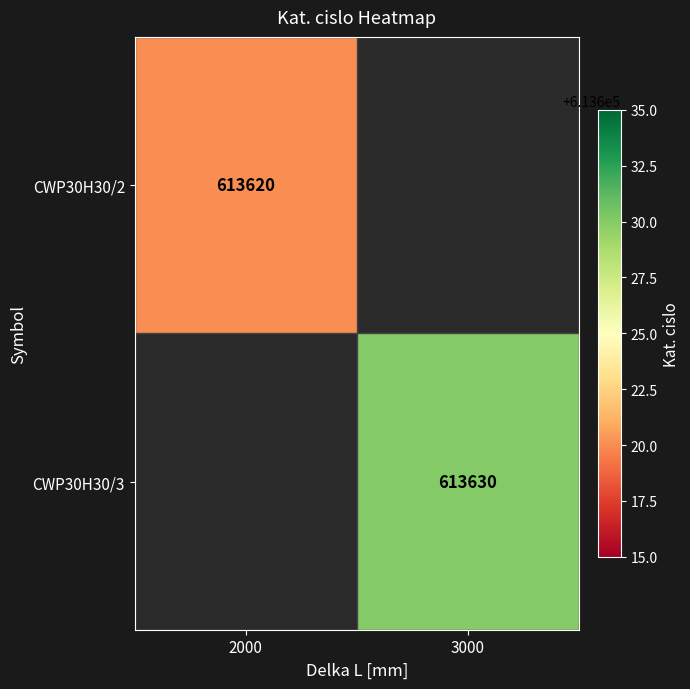

Is the value of CWP30H30/2 at 2000 greater than the value of CWP30H30/3 at 3000?

No